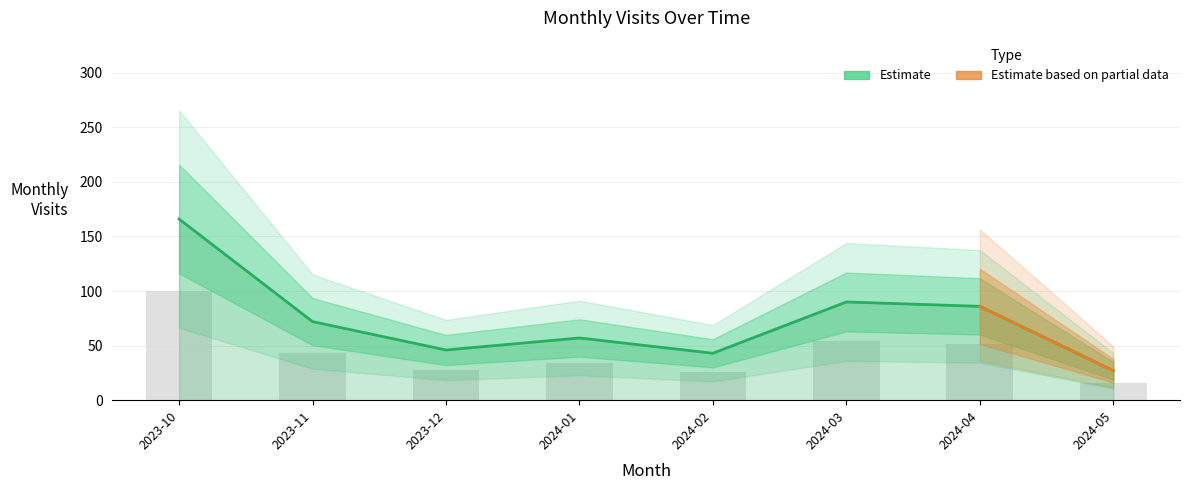

What is the ratio of the value at 2024-04 to the value at 2023-10?

0.5